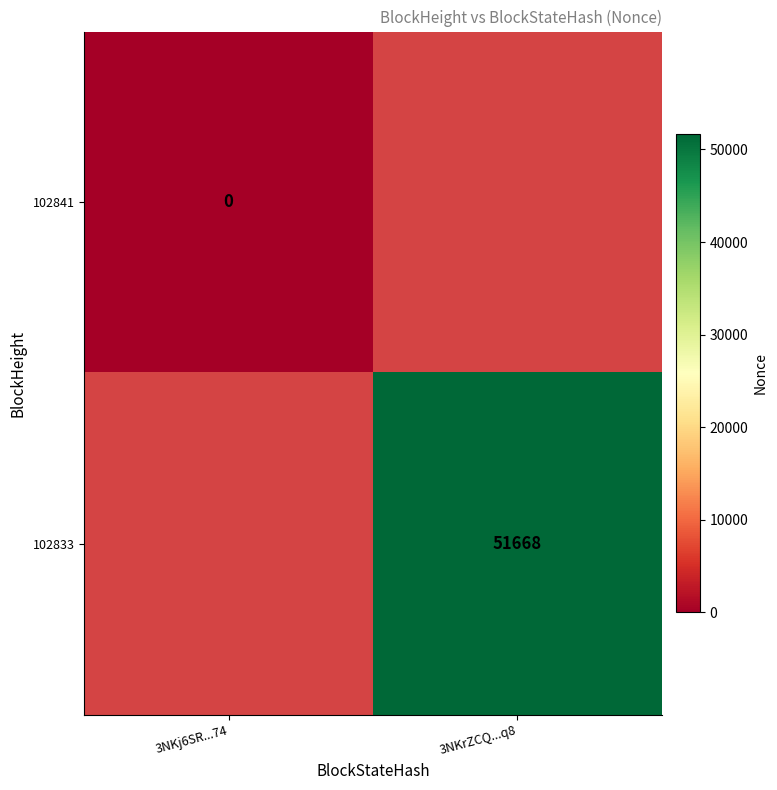

At how many categories does at least one series exceed 39912?

1